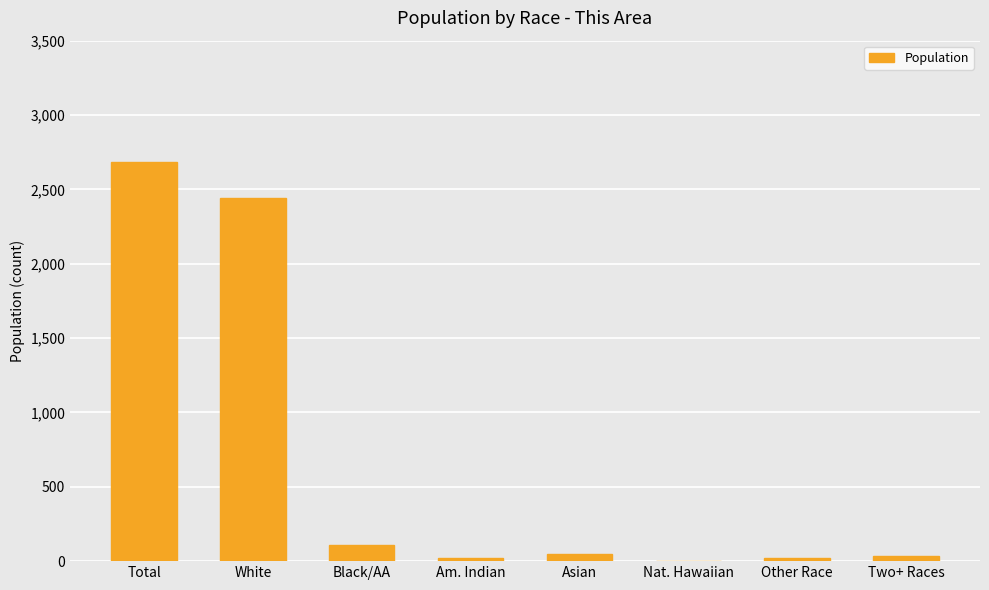

How many series are shown in this chart?

1